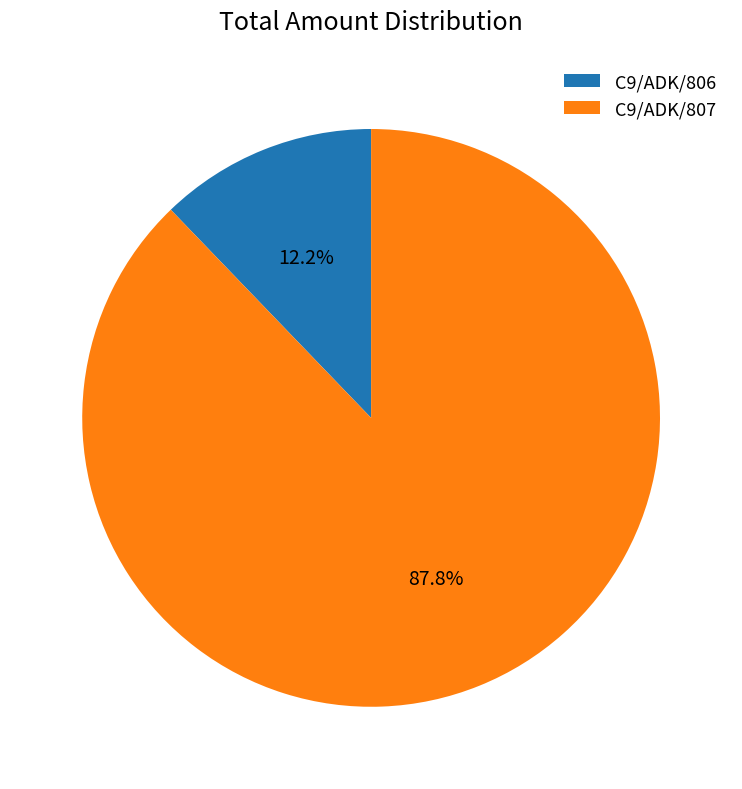

What is the total percentage of C9/ADK/807 and C9/ADK/806?

100.0%